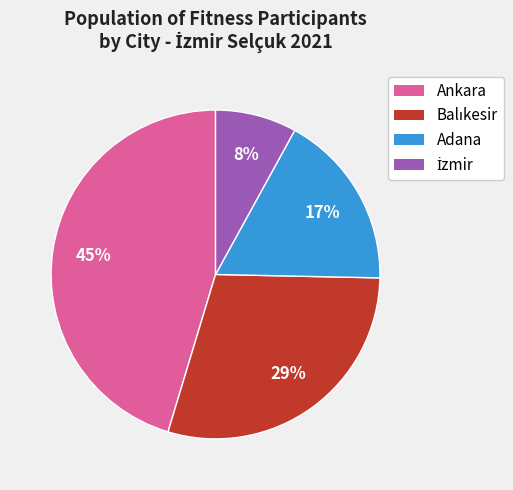

To the nearest percent, what is the difference between the largest and smallest slice percentages?

37%